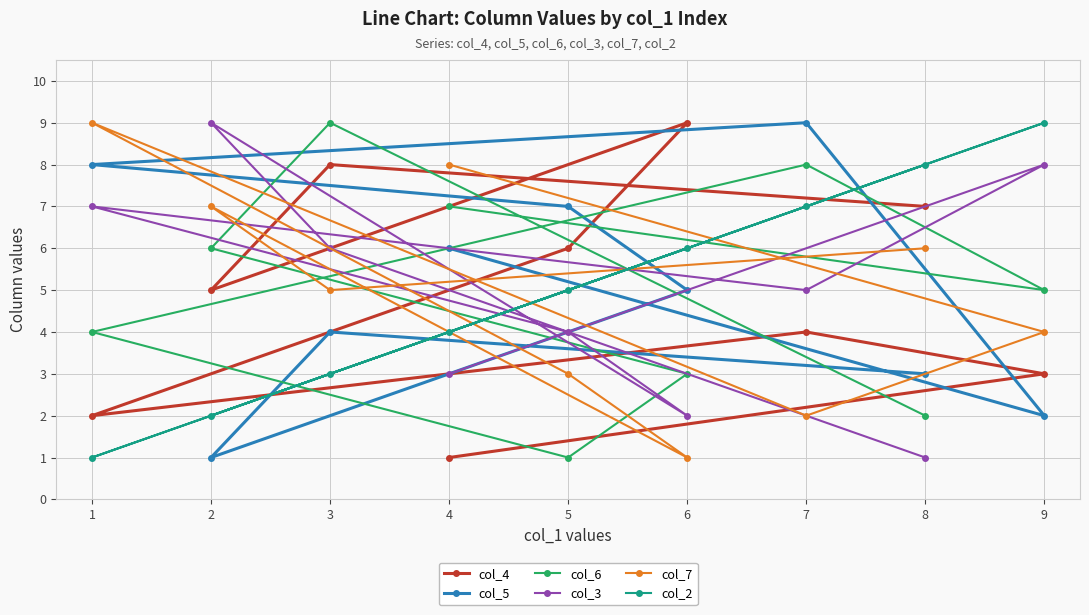

What is the difference between the col_6 values at 5 and 4?

6